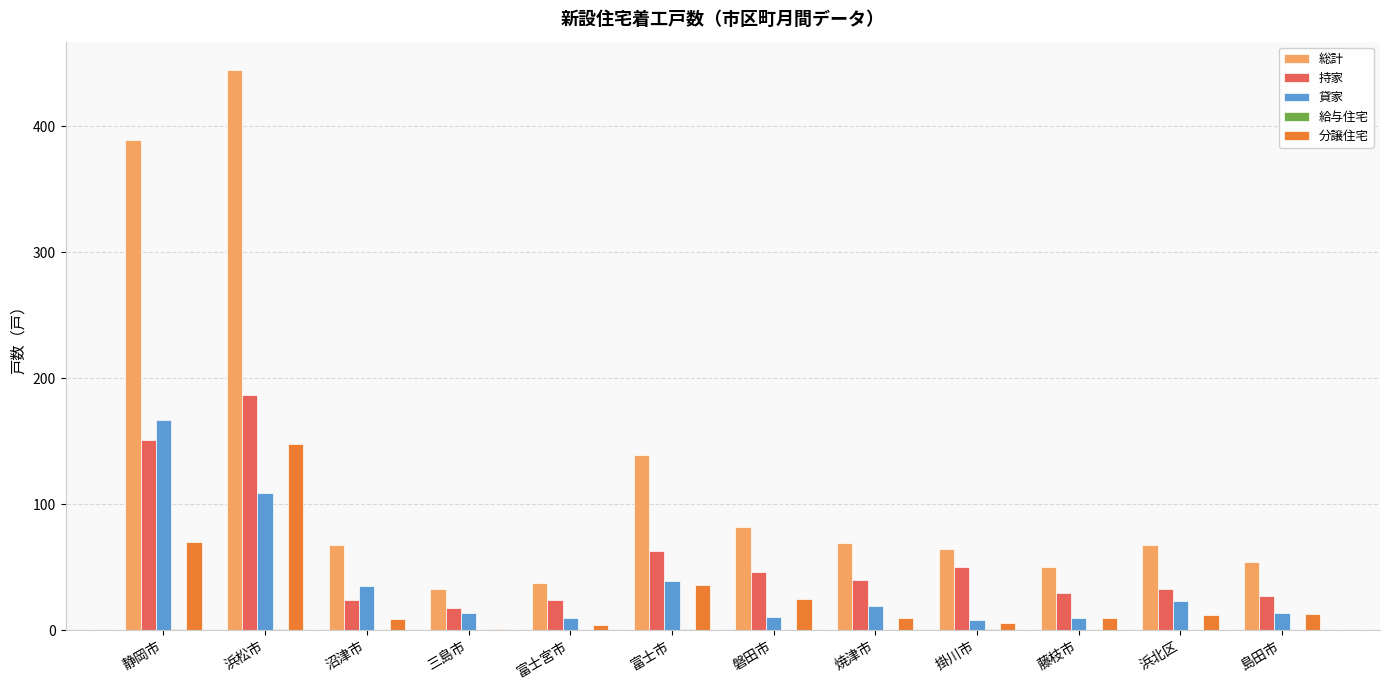

Where is 持家 nearest to the value 102?

富士市